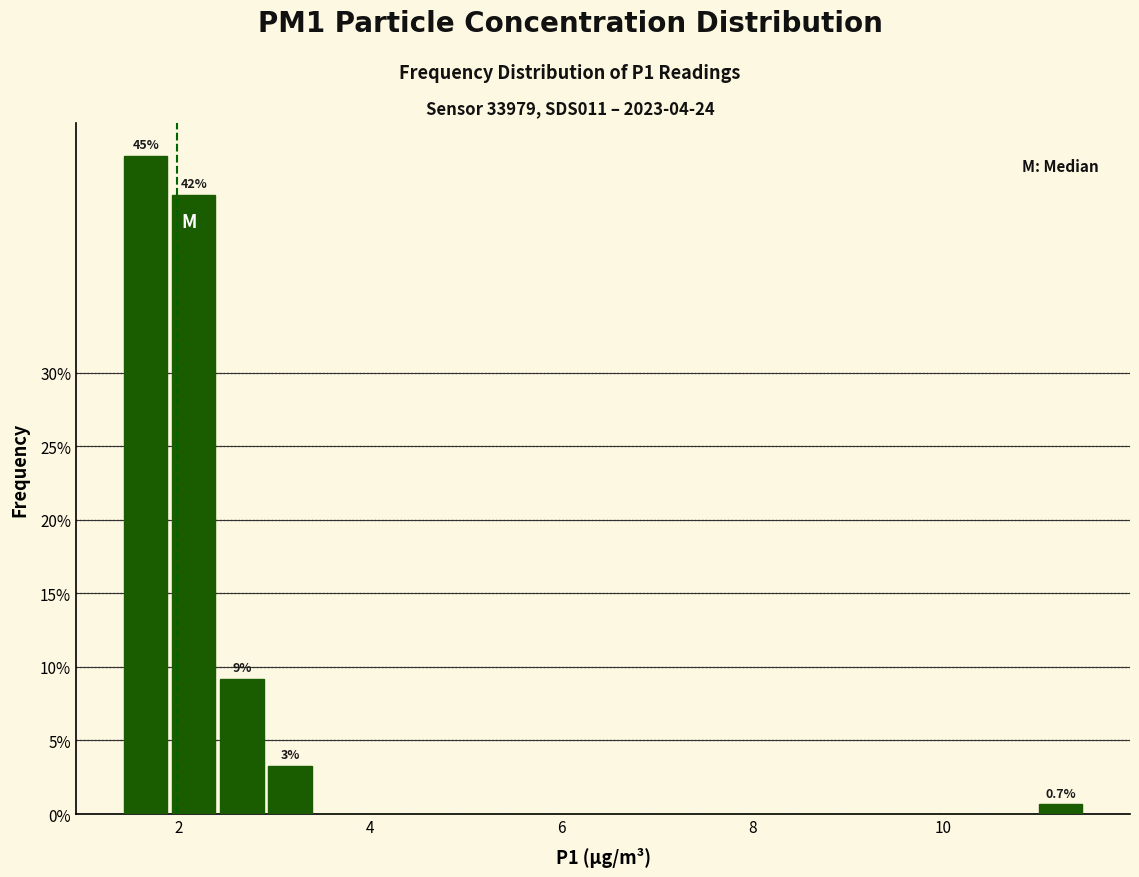

Around what value on the x-axis is the tallest bar? Give the approximate position of its centre, as read against the axis.

1.6